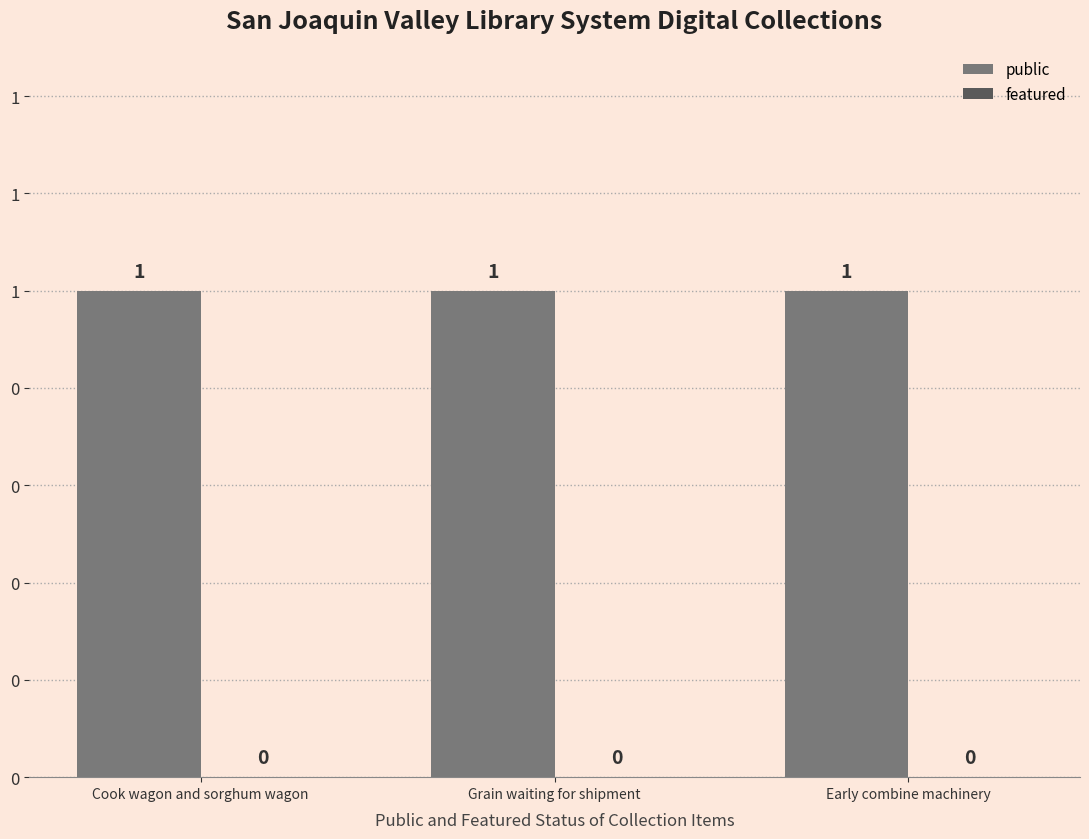

Which label corresponds to the largest value in the chart?

Cook wagon and sorghum wagon